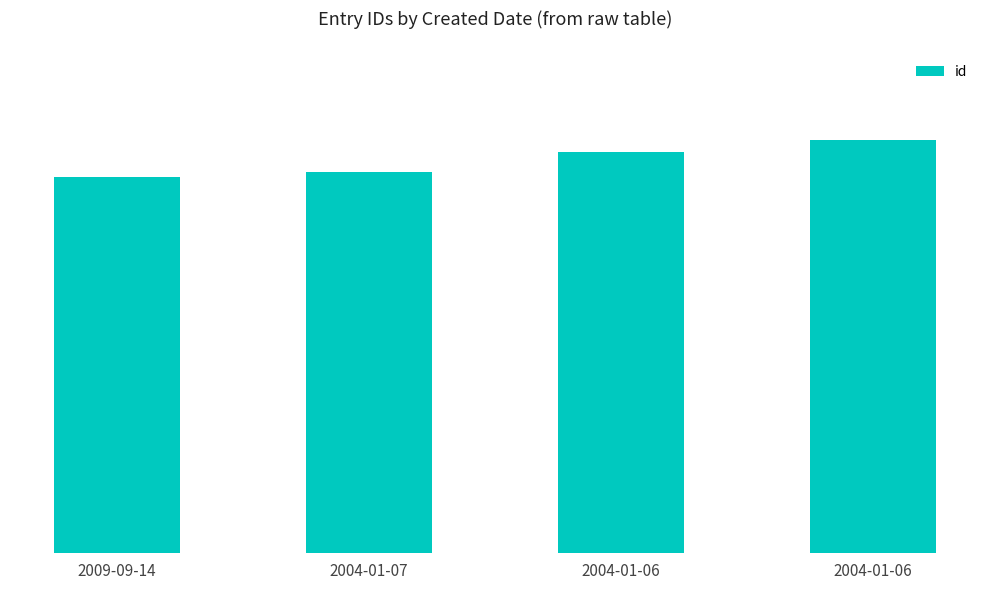

Reading right to left, list all the values displayed in this chart.

14413	14401	14381	14376